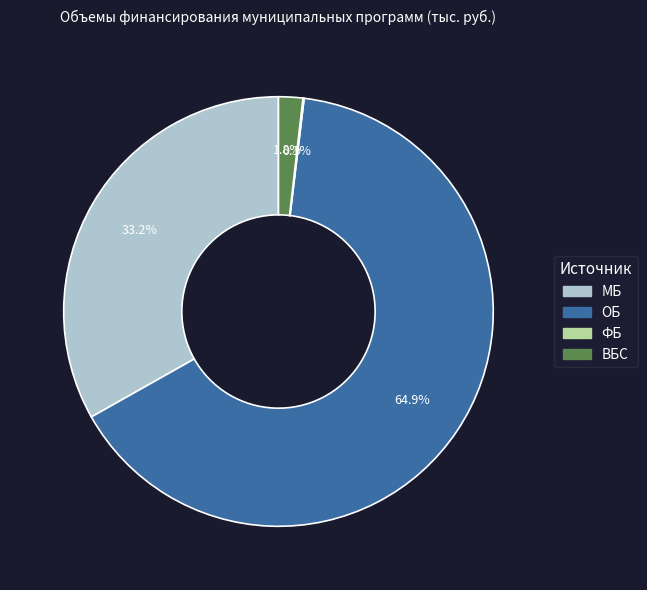

To the nearest percent, what is the average slice percentage?

25%